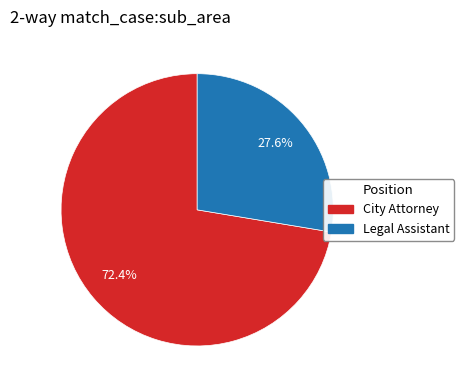

What is the ratio of the value at City Attorney to the value at Legal Assistant?

2.6